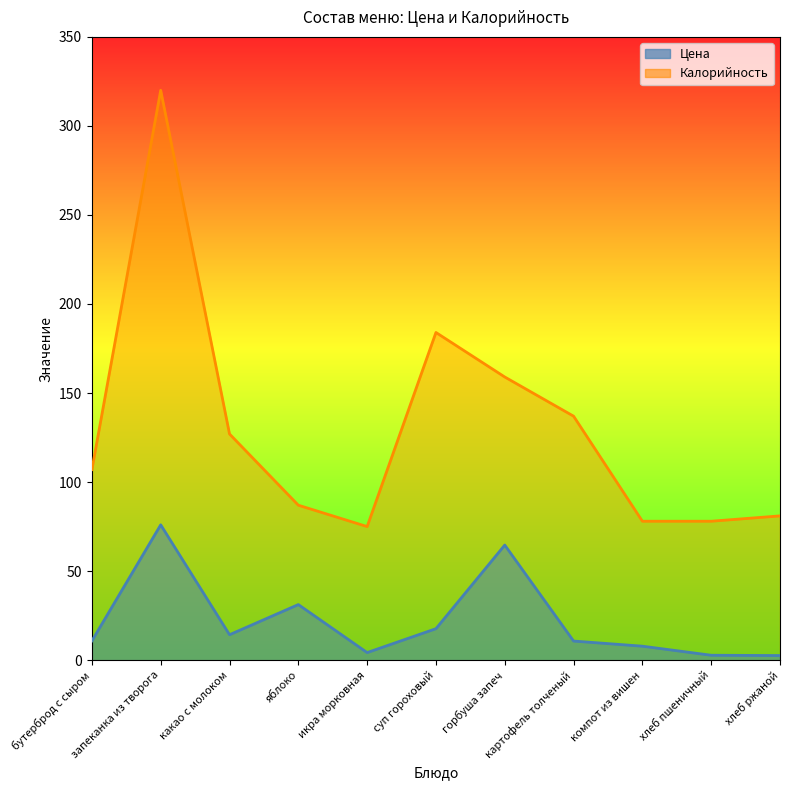

What is the sum of all Цена values?

242.7